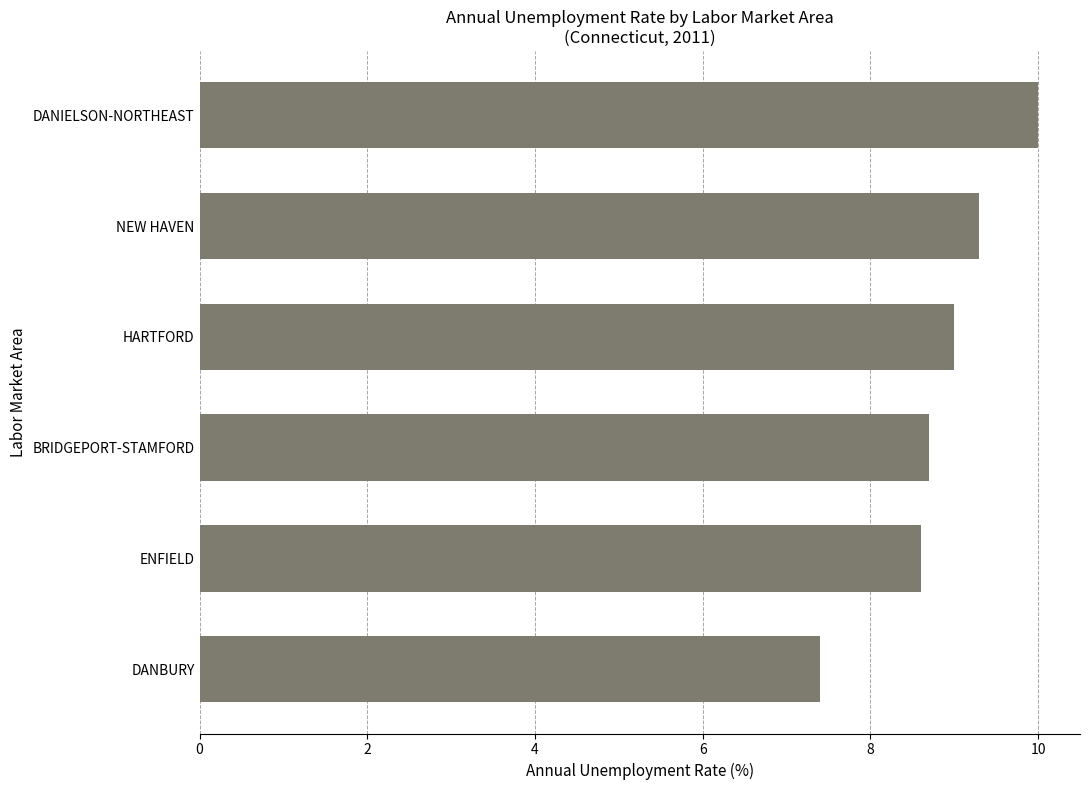

The value at DANBURY is 11.2. True or false?

False